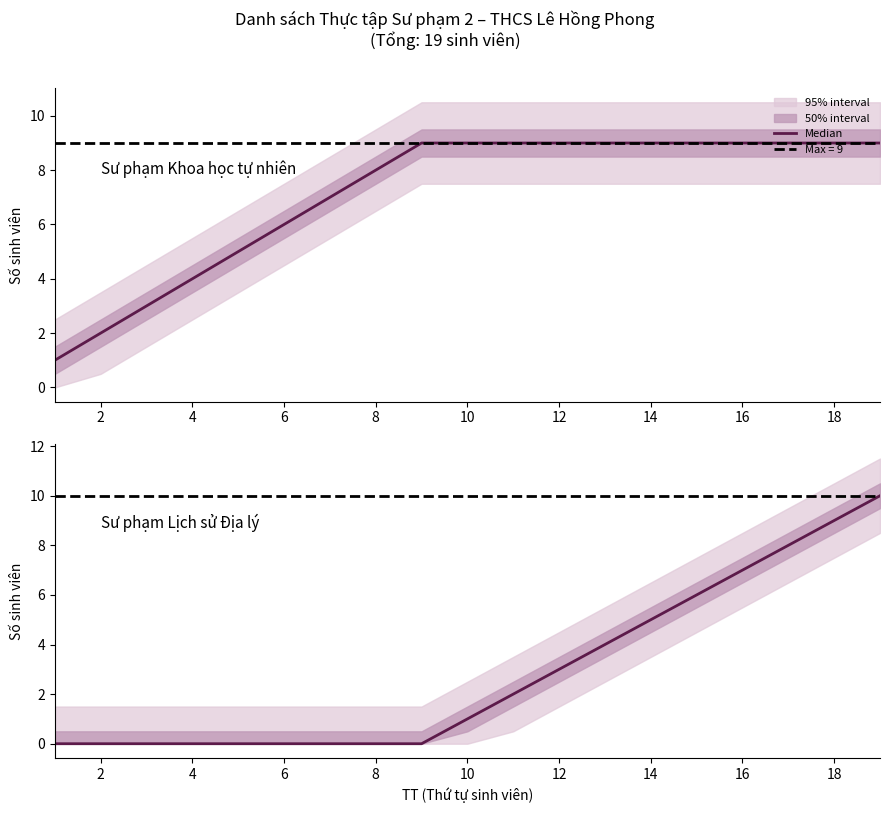

True or false: the data shows -6 at 4.

False